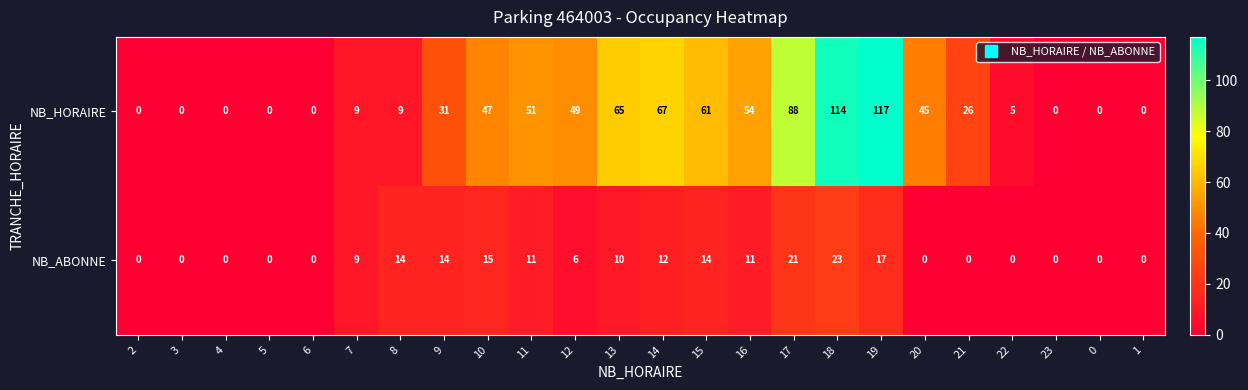

Count the number of data series in this chart.

2